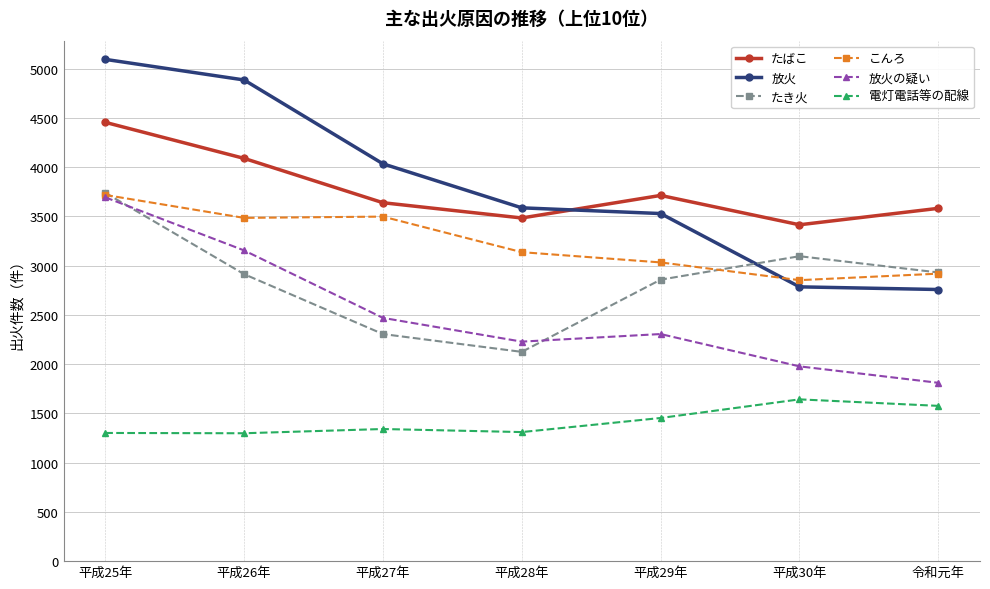

How many lines are shown in the chart?

6